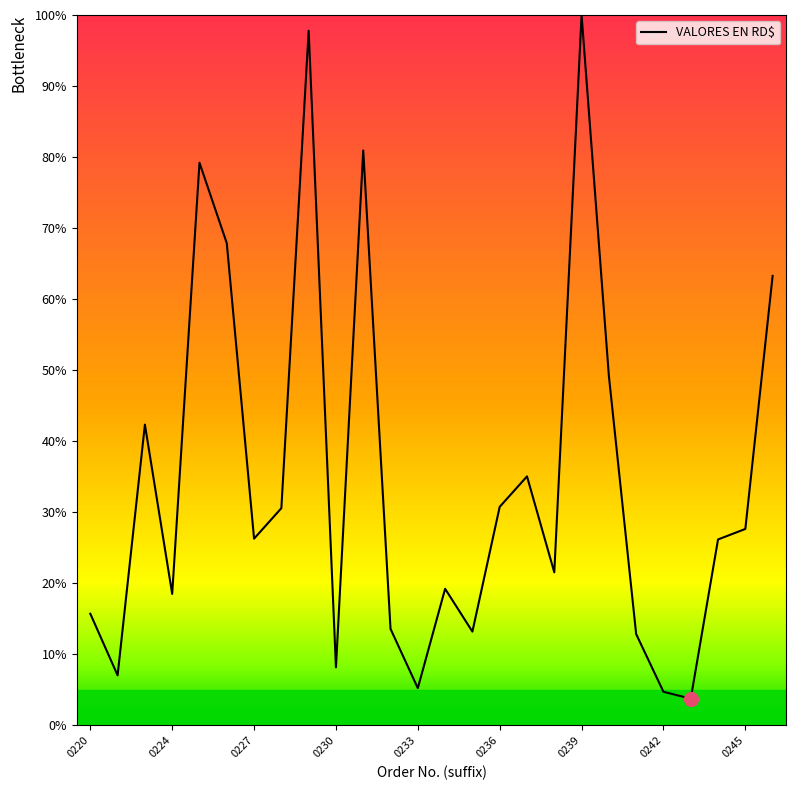

How many series are shown in this chart?

1